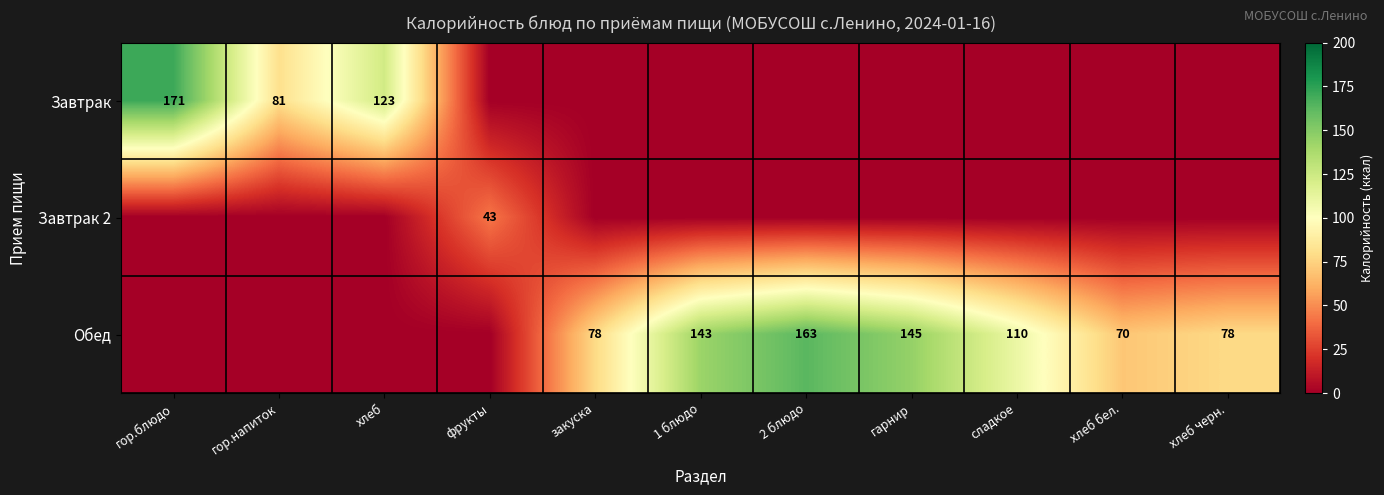

What is the total value across all series at сладкое?

110